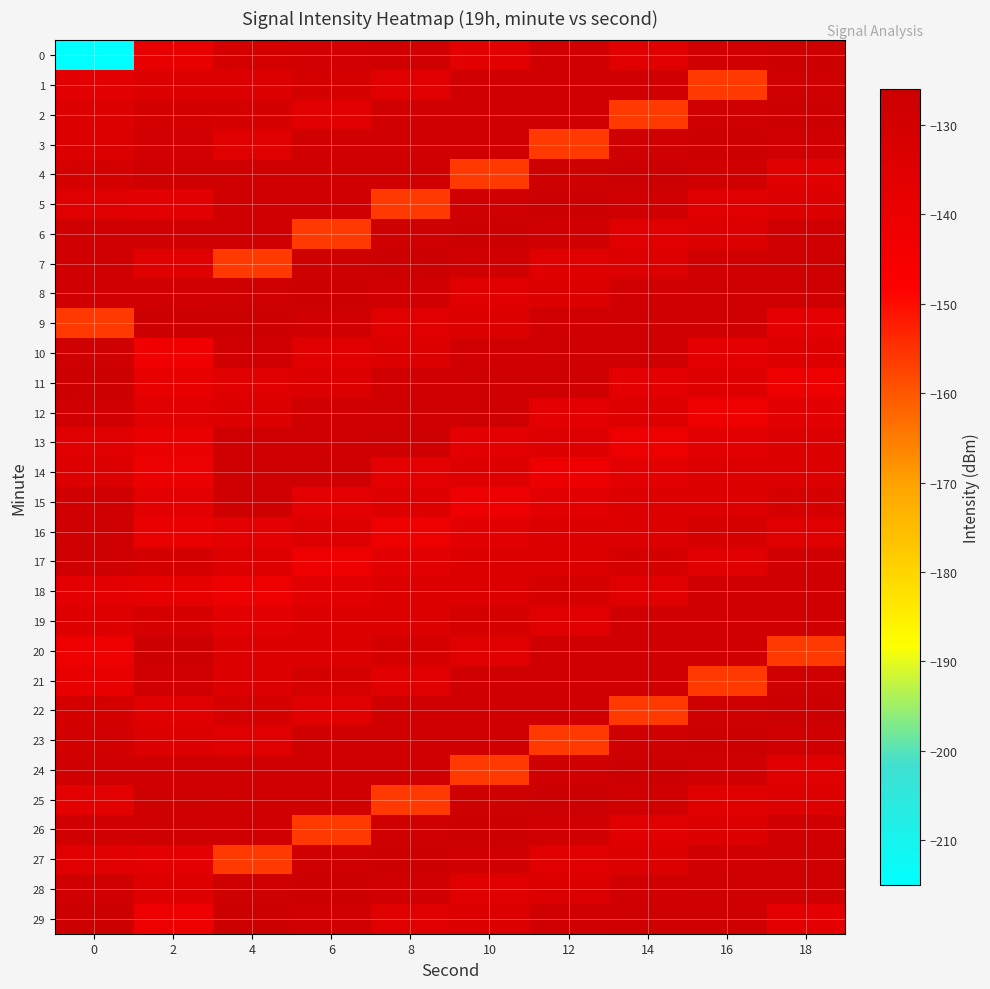

Rank the series by their maximum value, from highest to lowest.

2, 3, 4, 5, 6, 7, 8, 9, 11, 20, 22, 23, 24, 25, 26, 27, 28, 29, 0, 10, 12, 13, 14, 16, 15, 17, 1, 21, 19, 18